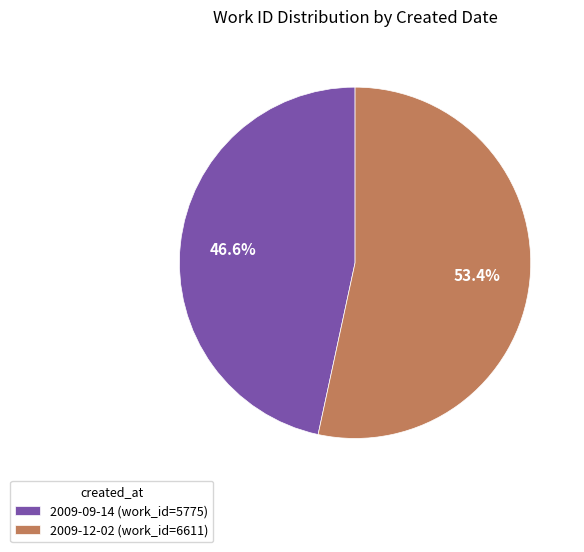

Which slice is the largest?

2009-12-02